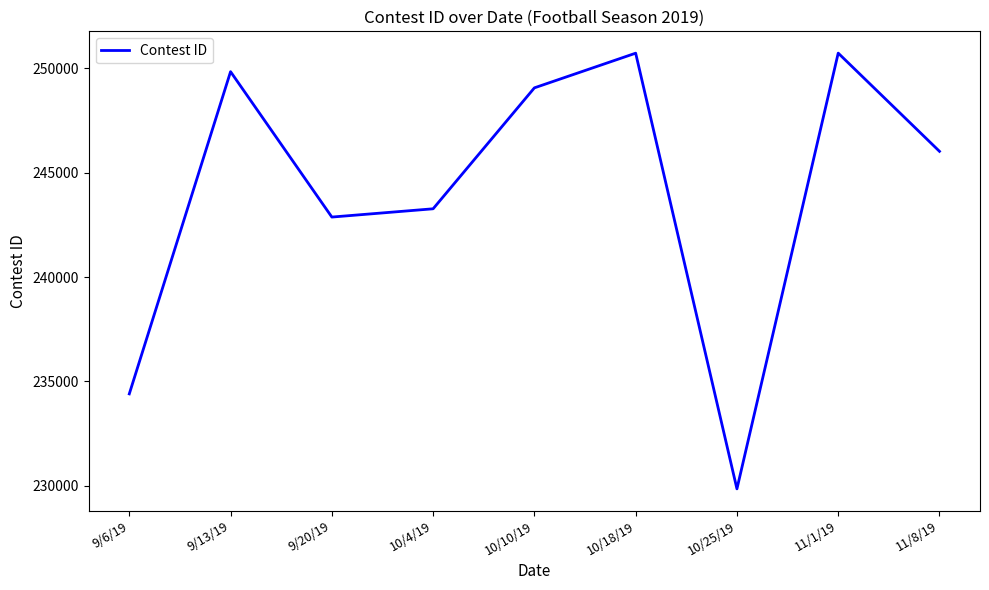

What is the smallest value displayed?

229856